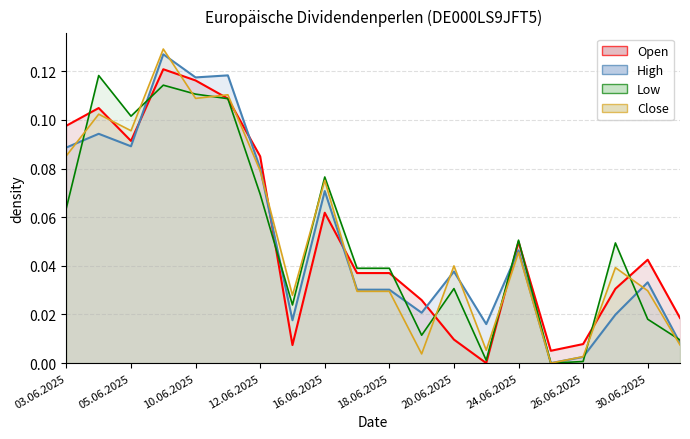

Where is Low nearest to the value 0?

25.06.2025